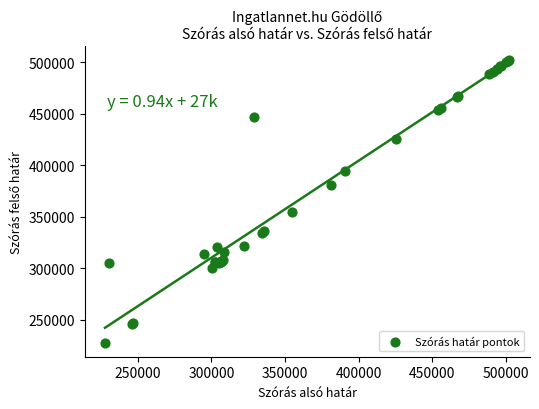

What Y value in the scatter plot is closest to 365060?

355059